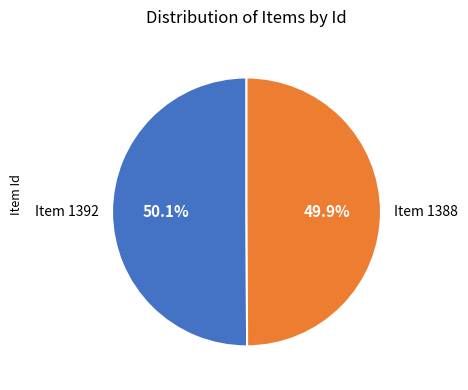

The Item 1392 slice represents 50% of the pie. True or false?

True